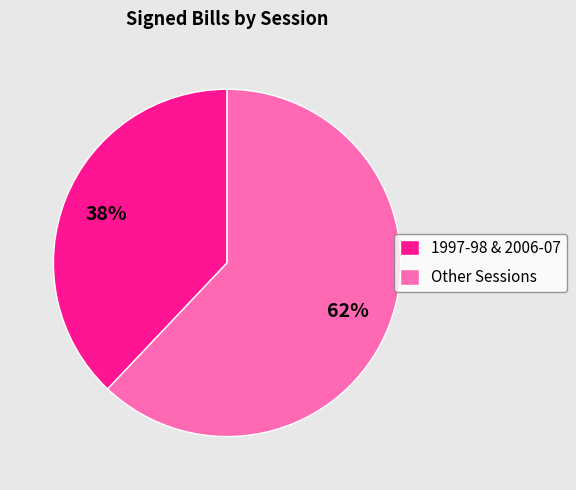

To the nearest percent, what is the combined percentage of 1997-98 & 2006-07 and Other Sessions?

100%